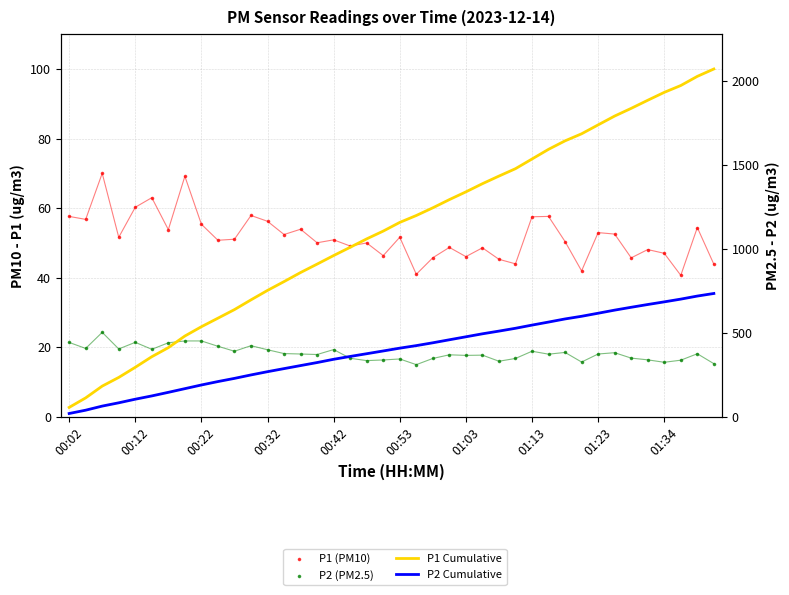

At how many categories does at least one series exceed 382?

34